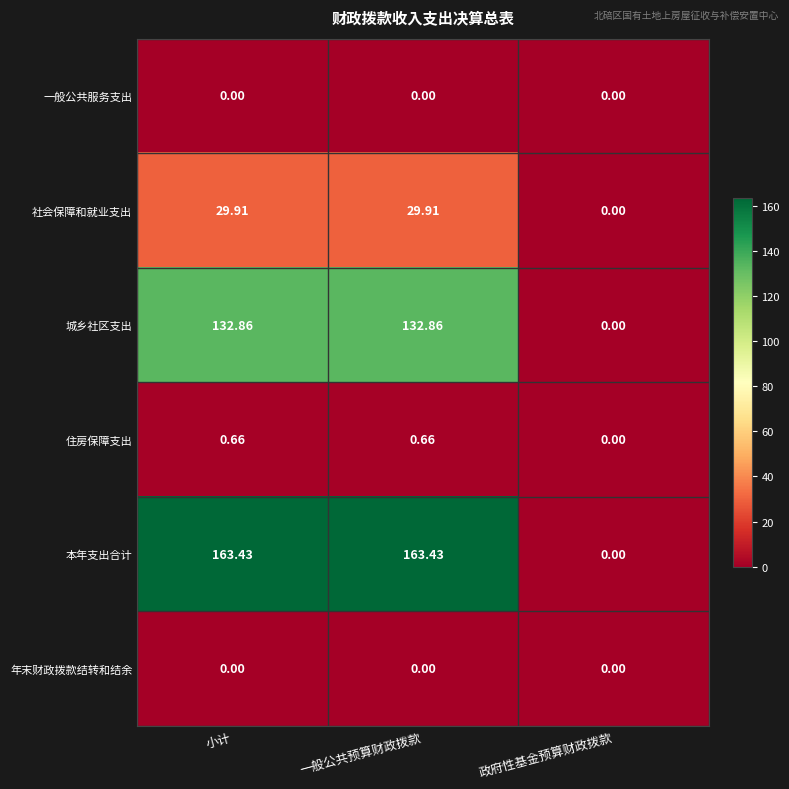

Which series has the largest total across all categories?

本年支出合计